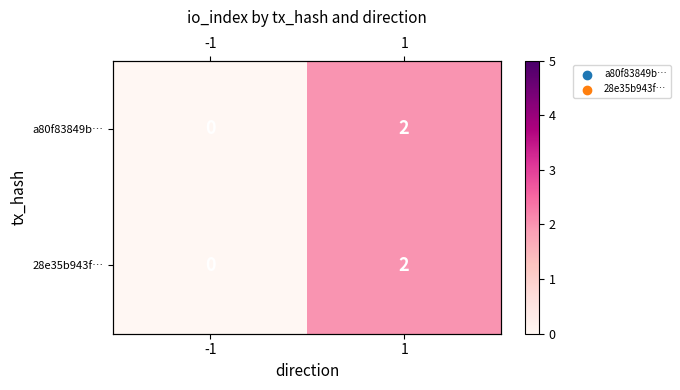

What is the approximate value of a80f83849b… at 1?

2